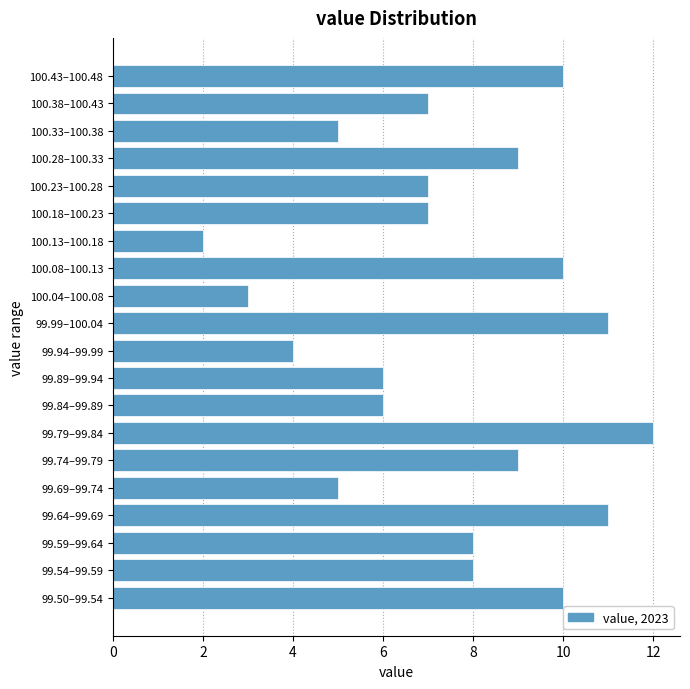

Reading bottom to top, transcribe all the data shown in this chart.

99.50–99.54=10	99.54–99.59=8	99.59–99.64=8	99.64–99.69=11	99.69–99.74=5	99.74–99.79=9	99.79–99.84=12	99.84–99.89=6	99.89–99.94=6	99.94–99.99=4	99.99–100.04=11	100.04–100.08=3	100.08–100.13=10	100.13–100.18=2	100.18–100.23=7	100.23–100.28=7	100.28–100.33=9	100.33–100.38=5	100.38–100.43=7	100.43–100.48=10